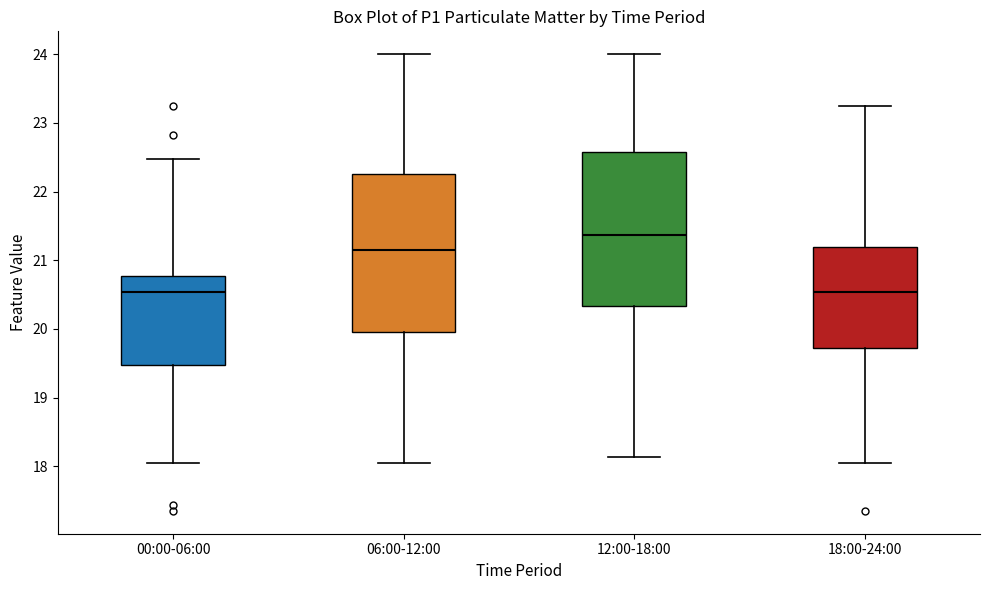

Reading left to right, read every box against the y-axis: the position of its median line, the range the box covers, and the ends of its whiskers. The values are not printed on the chart, so give them approximately, as read against the axis.

00:00-06:00: median 20.5, box 19.5 to 20.8, whiskers 18.1 to 22.5
06:00-12:00: median 21.2, box 20.0 to 22.3, whiskers 18.1 to 24.0
12:00-18:00: median 21.4, box 20.3 to 22.6, whiskers 18.1 to 24.0
18:00-24:00: median 20.5, box 19.7 to 21.2, whiskers 18.1 to 23.3